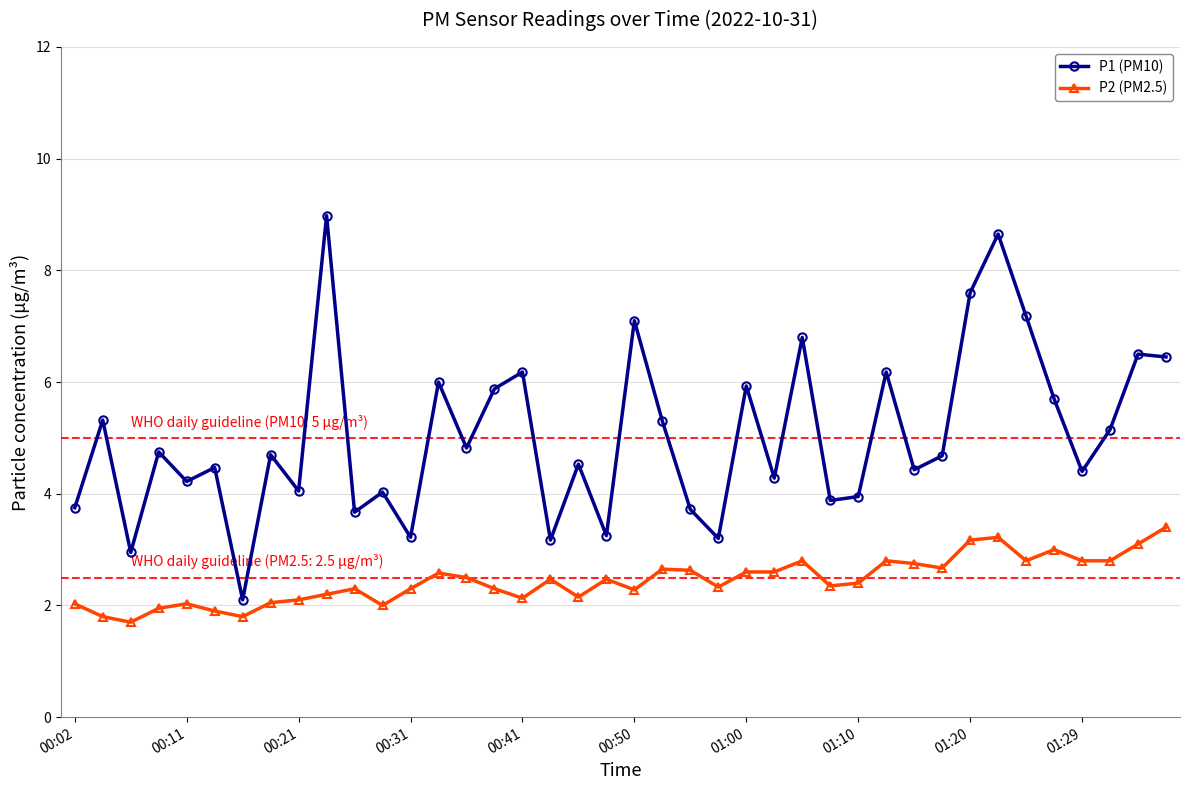

What is the difference between the maximum and minimum values in the P2 (PM2.5) series?

1.7